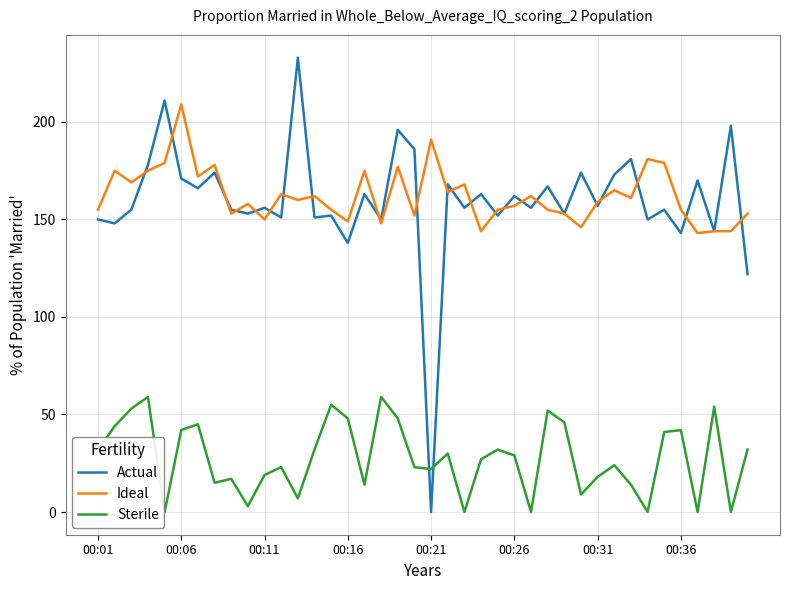

What is the maximum value shown in the chart?

233